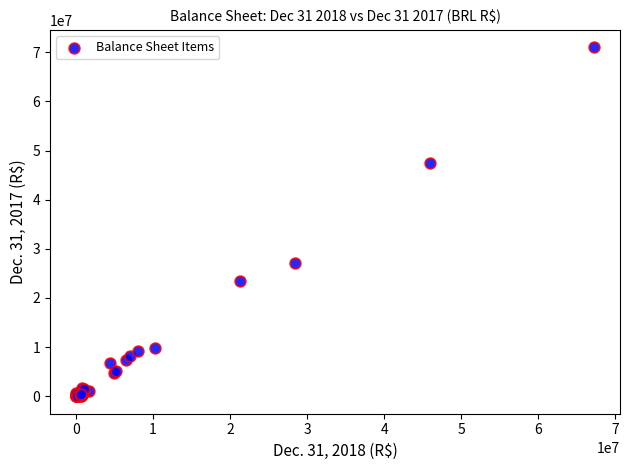

What Y value in the scatter plot is closest to 35493384?

27083454